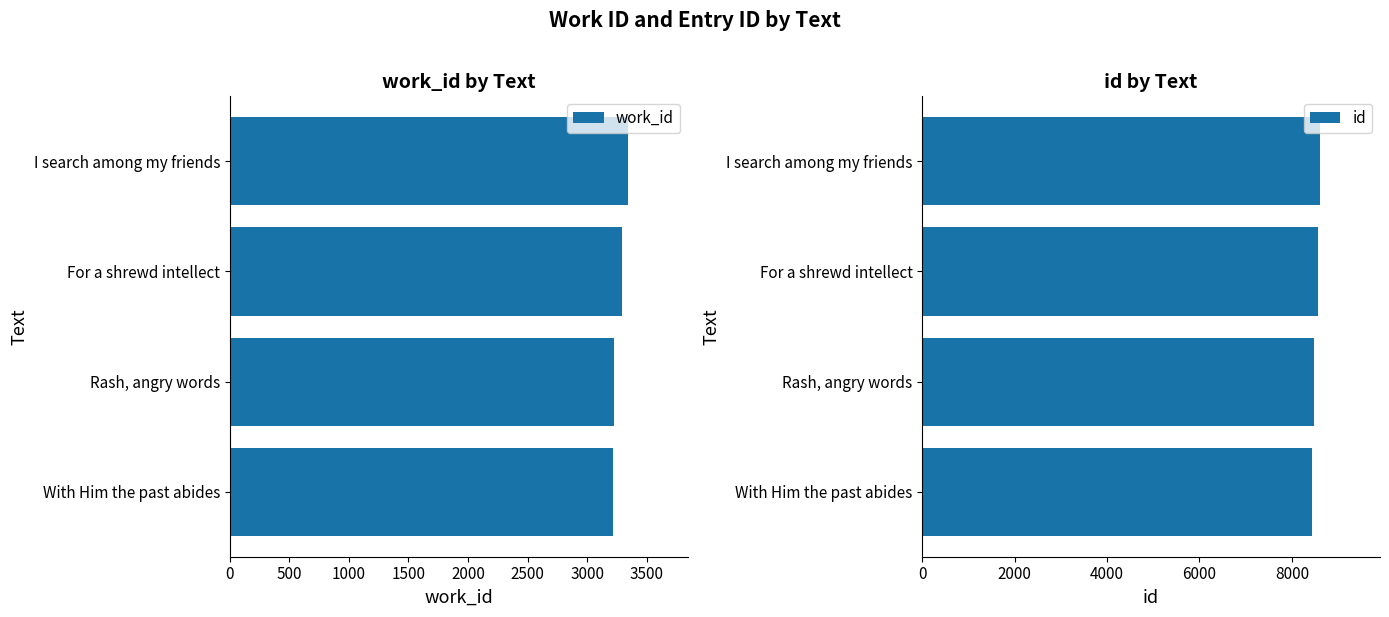

At which label is work_id closest to 3278?

For a shrewd intellect